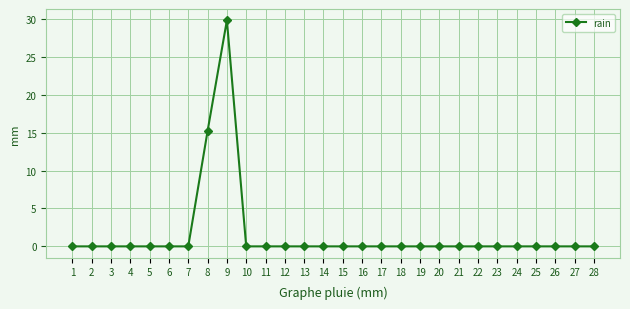

Which category has the highest value across all series?

9